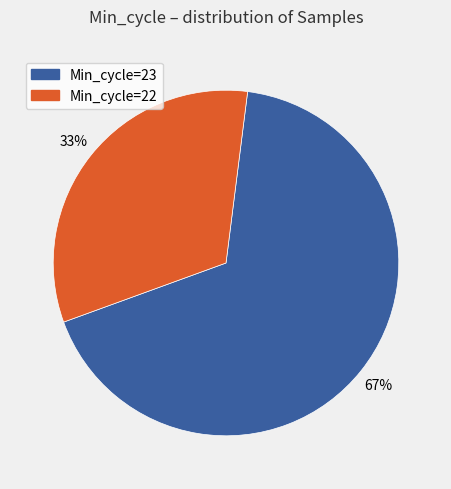

To the nearest percent, what is the average slice percentage?

50%